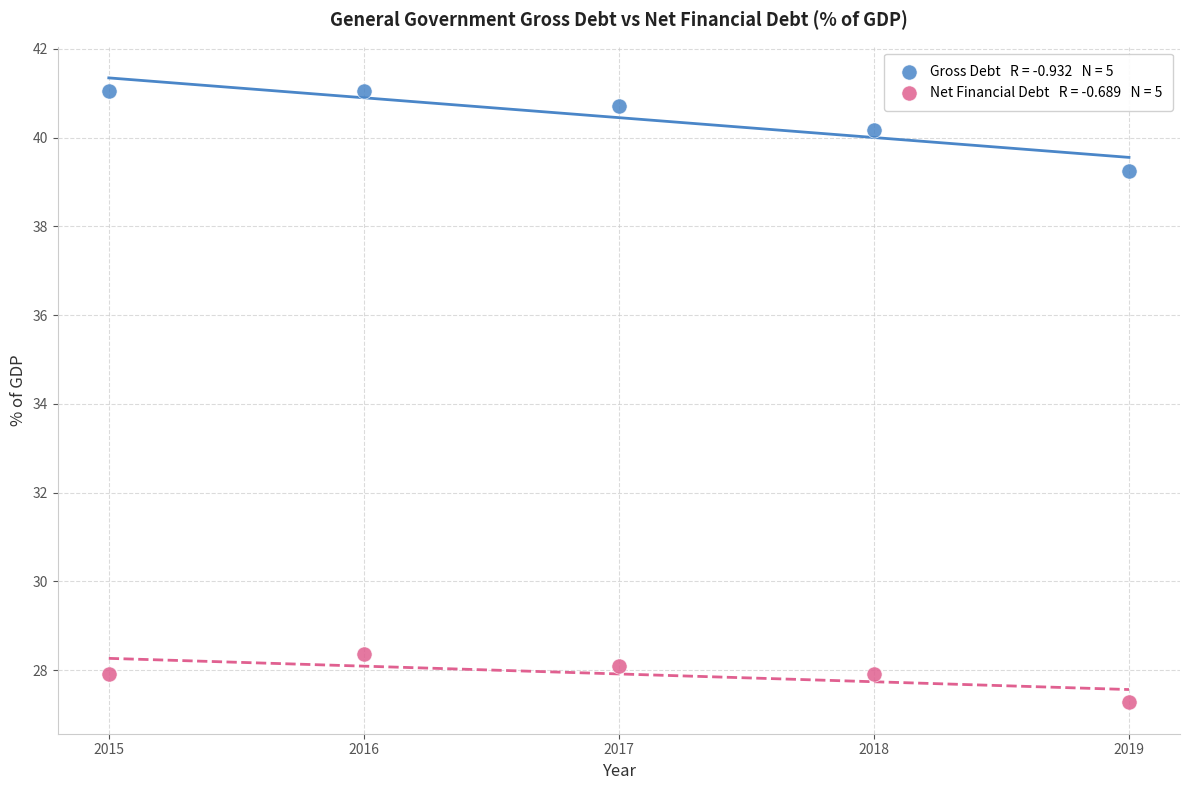

Across all data points, what is the range of X values (max minus min)?

4.0